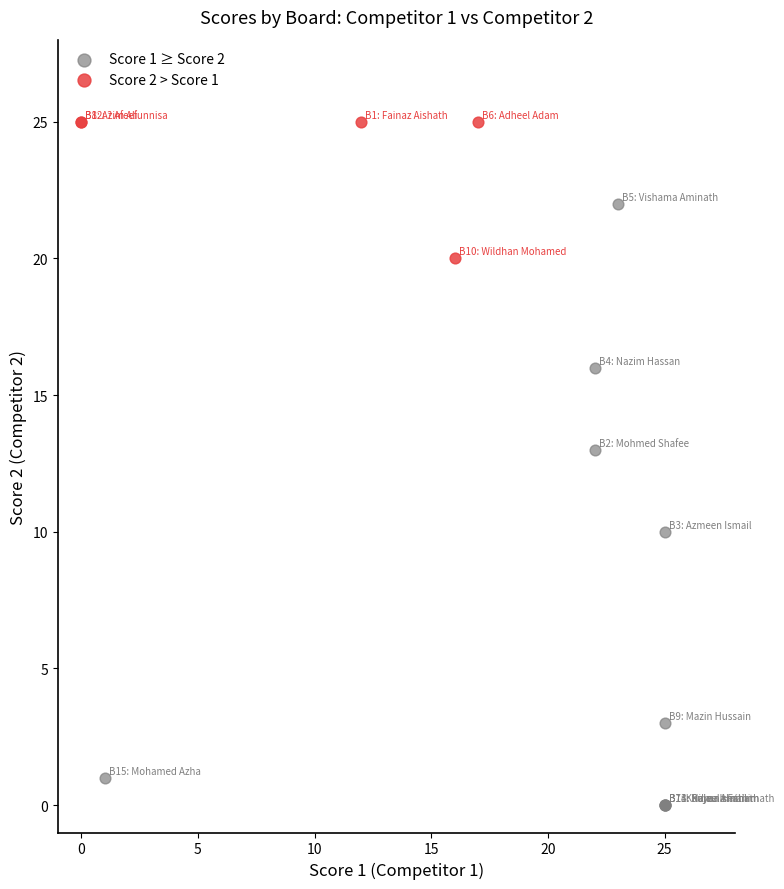

Which series reaches the maximum Y coordinate?

Score 2 > Score 1